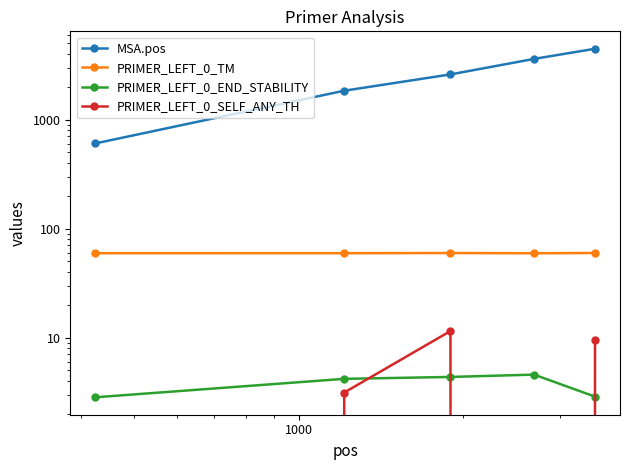

What is the value of the PRIMER_LEFT_0_SELF_ANY_TH point at the 2nd from the left?

3.1